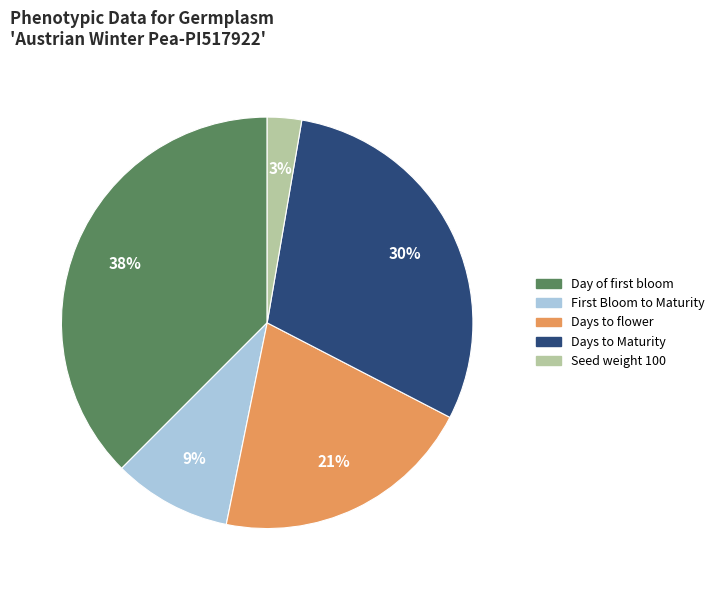

Does Days to flower account for over 50% of the chart?

No